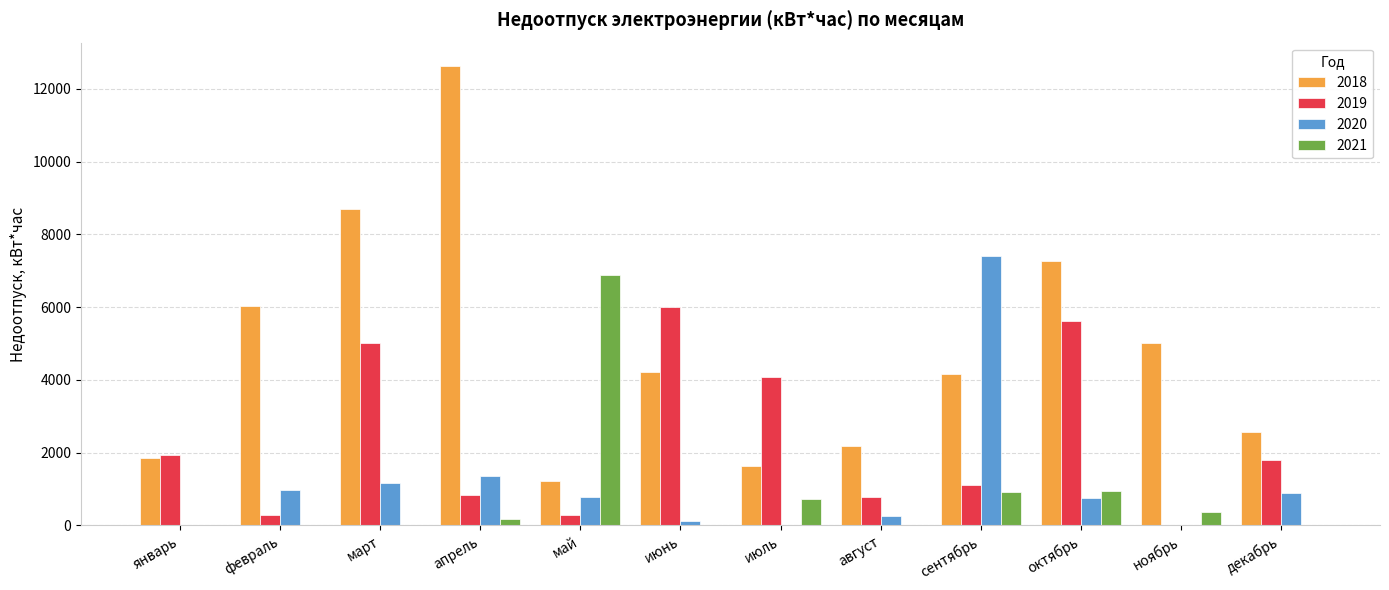

Which series has the largest total across all categories?

2018